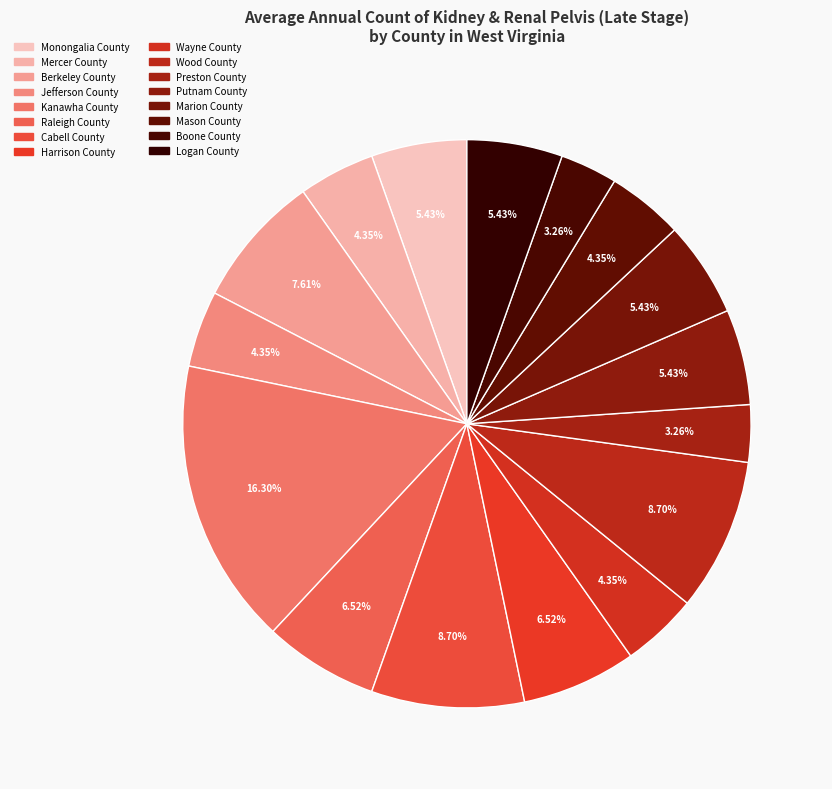

True or false: Preston County accounts for 3% of the total.

True